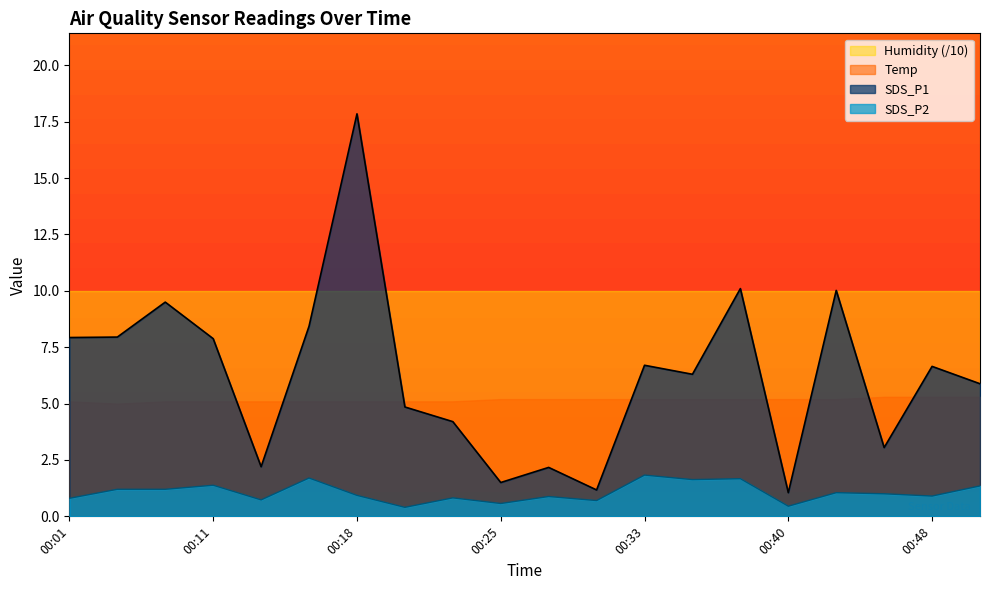

At which label is SDS_P1 closest to 9?

00:08